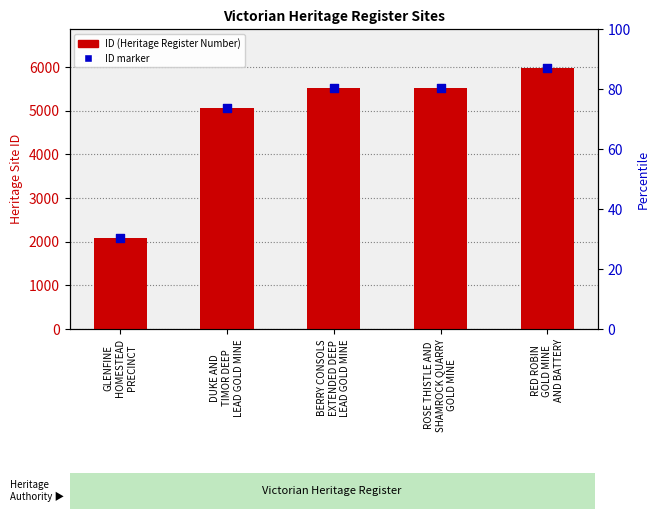

Is the value of ID marker at GLENFINE
HOMESTEAD
PRECINCT greater than the value of ID (Heritage Register Number) at ROSE THISTLE AND
SHAMROCK QUARRY
GOLD MINE?

No